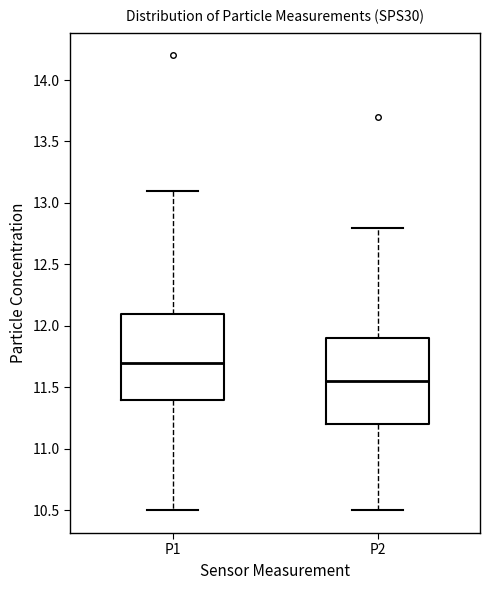

Reading left to right, read every box against the y-axis: the position of its median line, the range the box covers, and the ends of its whiskers. The values are not printed on the chart, so give them approximately, as read against the axis.

P1: median 11.70, box 11.40 to 12.10, whiskers 10.50 to 13.10
P2: median 11.55, box 11.20 to 11.90, whiskers 10.50 to 12.80